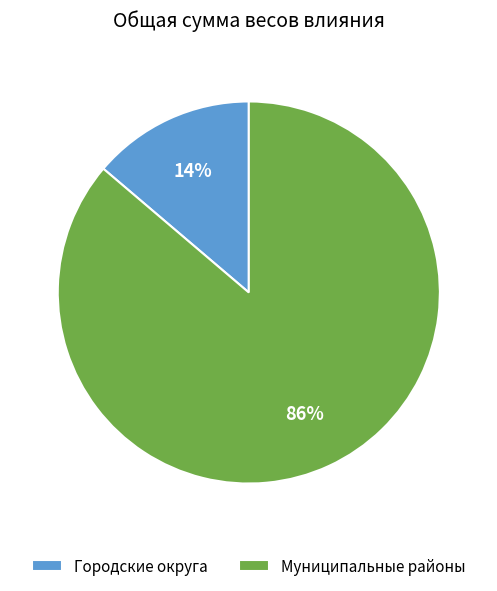

Combined, do Городские округа and Муниципальные районы account for over 50%?

Yes